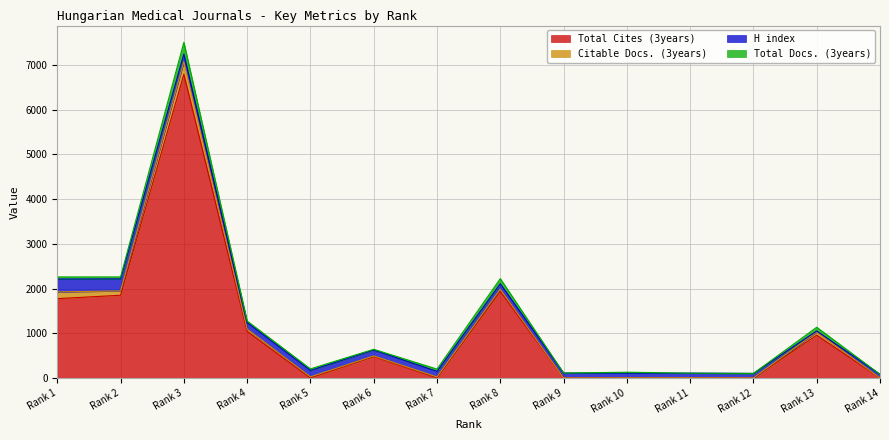

What is the difference between the Total Cites (3years) values at 13 and 12?

957